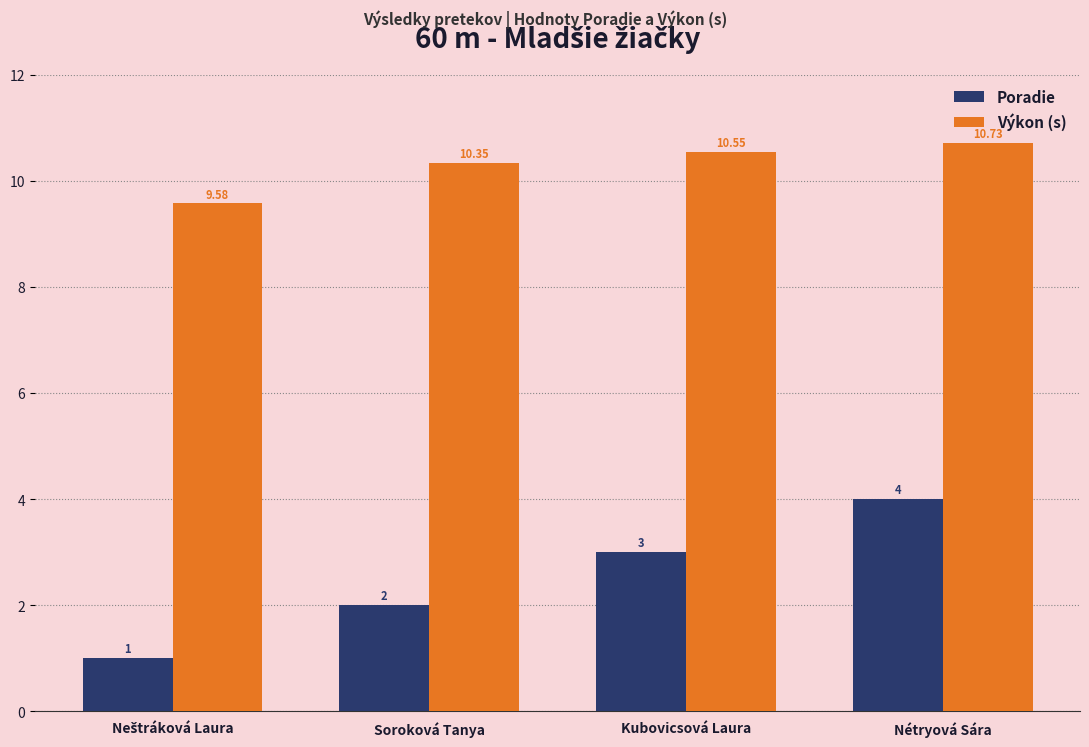

What is the label of the 1st bar from the right?

Nétryová Sára